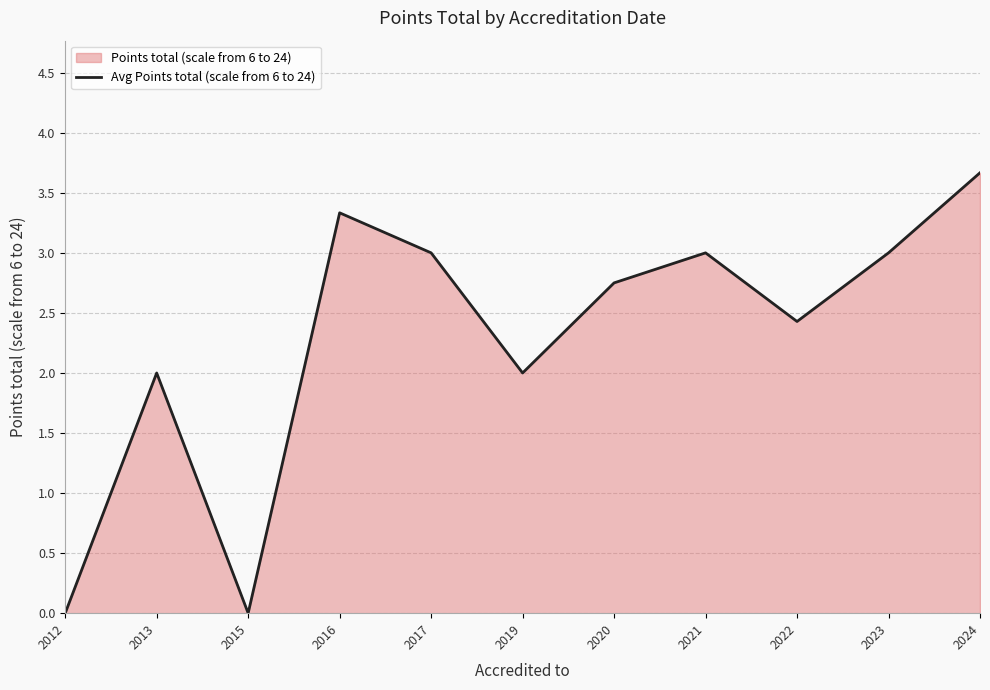

Where does the data first go above 2?

2016